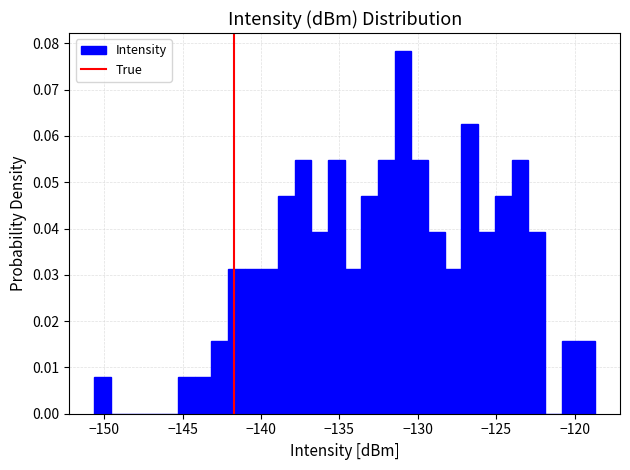

Around what value on the x-axis is the tallest bar? Give the approximate position of its centre, as read against the axis.

-131.0